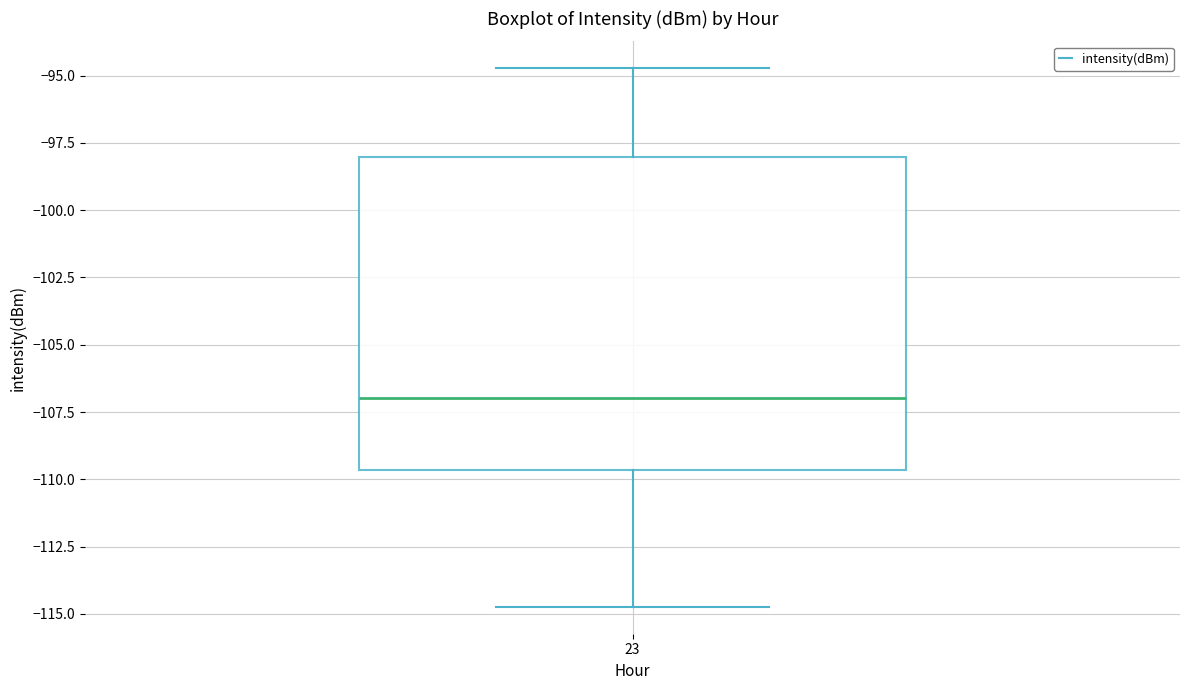

Read this box plot against the y-axis: the position of the median line, the range covered by the box, and the ends of both whiskers. The values are not printed on the chart, so give them approximately, as read against the axis.

median -107.0, box -109.5 to -98.0, whiskers -114.5 to -94.5